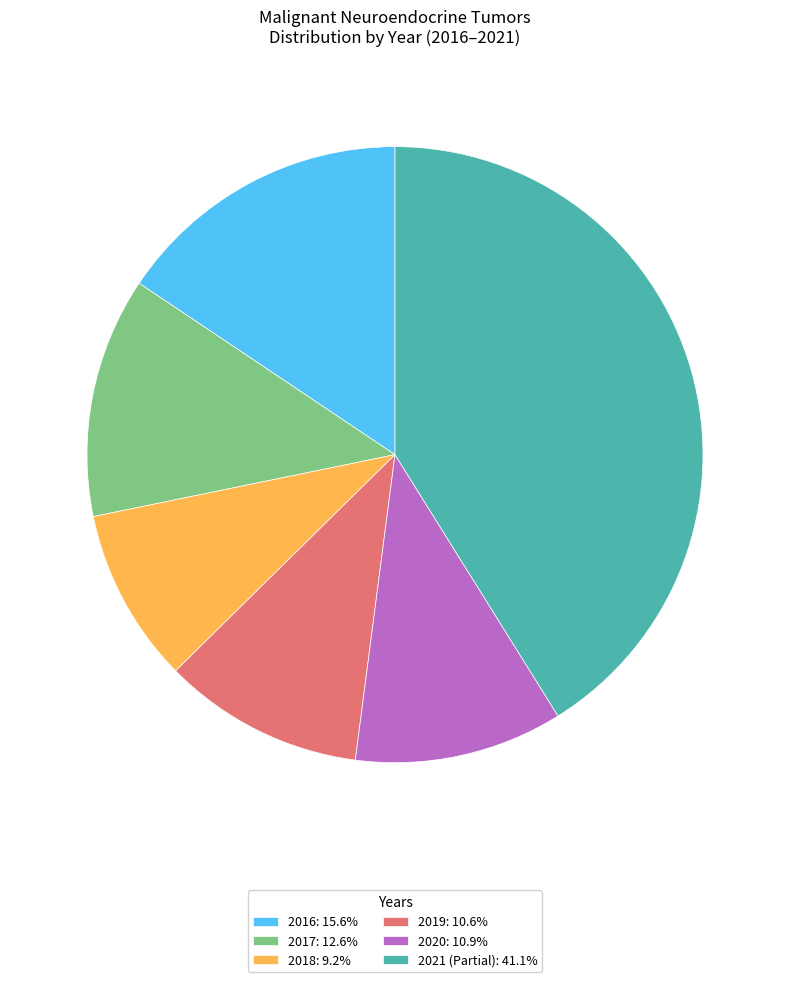

Does 2021 (Partial) account for over 50% of the chart?

No